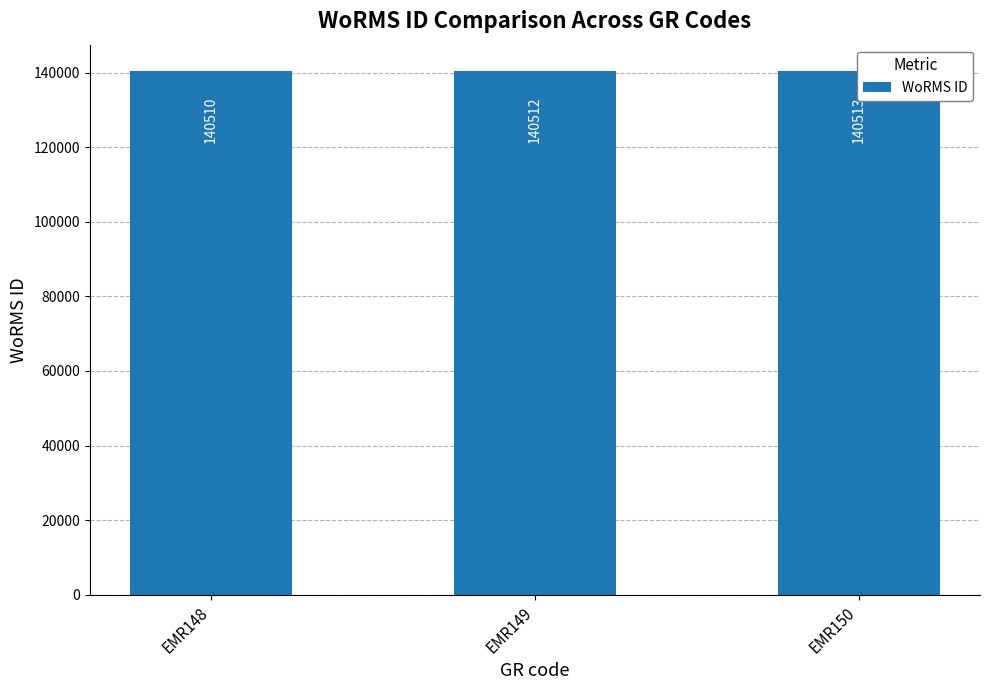

Reading left to right, what are all the values shown in this chart?

EMR148=140510	EMR149=140512	EMR150=140513